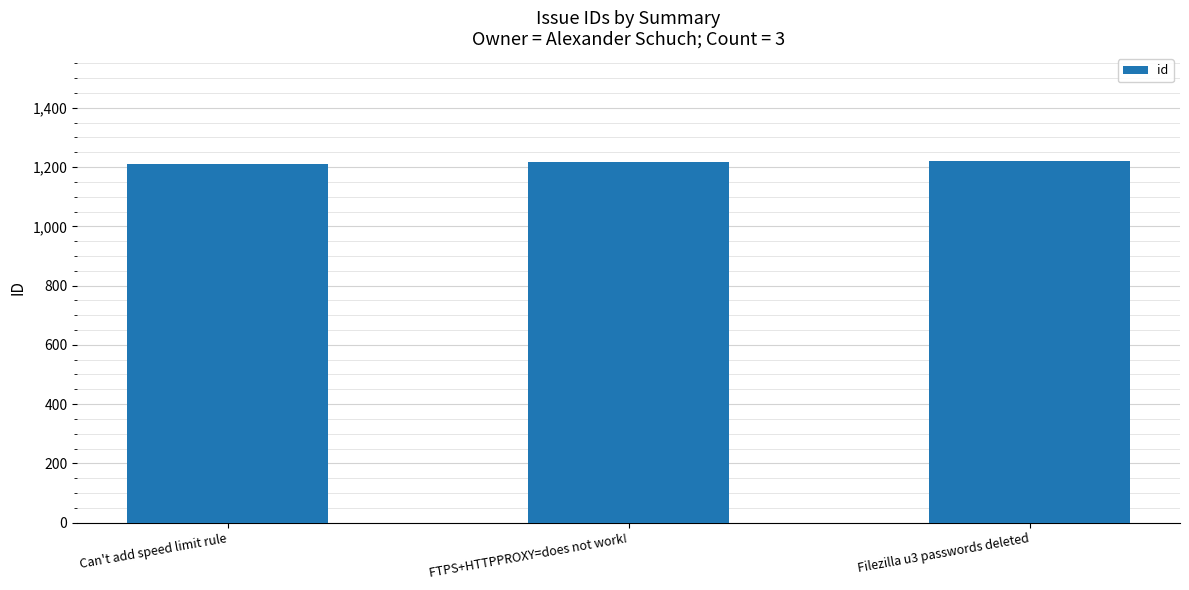

What is the sum of the values at Filezilla u3 passwords deleted and Can't add speed limit rule?

2431